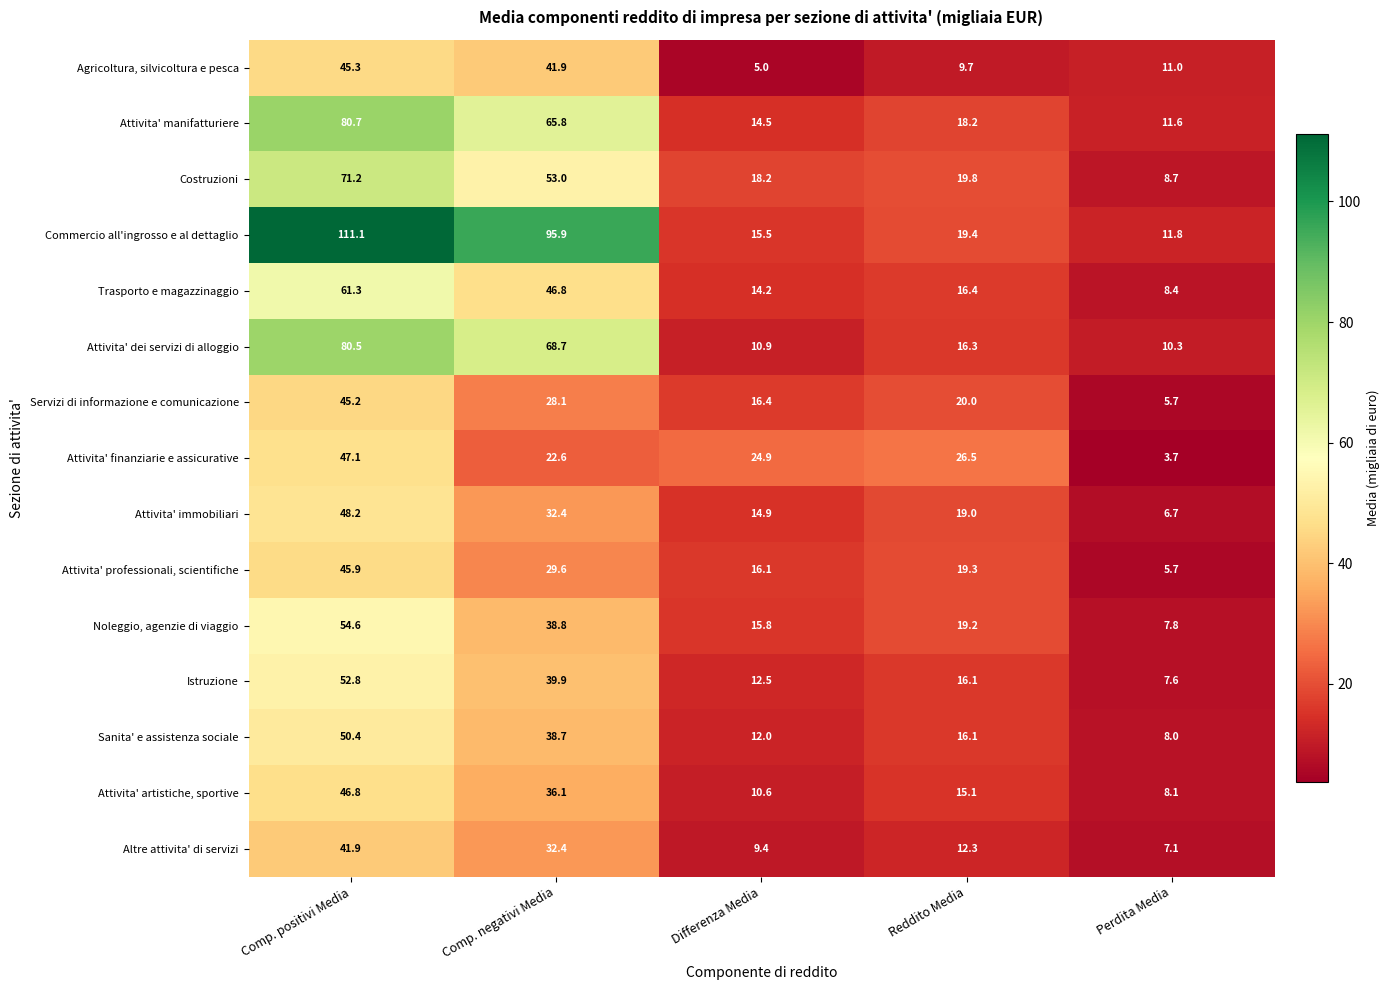

At Comp. positivi Media, list the series in order from largest to smallest.

Commercio all'ingrosso e al dettaglio, Attivita' manifatturiere, Attivita' dei servizi di alloggio, Costruzioni, Trasporto e magazzinaggio, Noleggio, agenzie di viaggio, Istruzione, Sanita' e assistenza sociale, Attivita' immobiliari, Attivita' finanziarie e assicurative, Attivita' artistiche, sportive, Attivita' professionali, scientifiche, Agricoltura, silvicoltura e pesca, Servizi di informazione e comunicazione, Altre attivita' di servizi